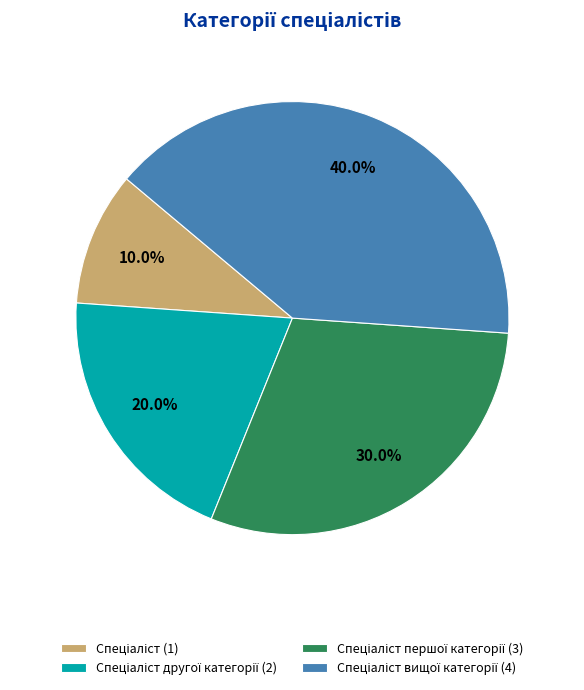

Is there a majority slice in this chart?

No